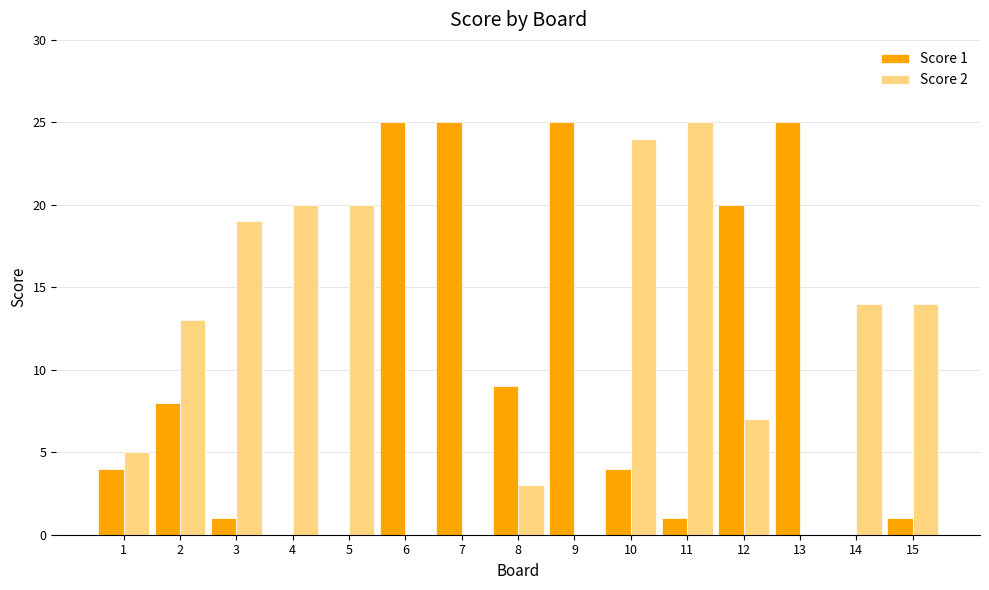

Is the value of Score 1 at 2 greater than the value of Score 2 at 1?

Yes